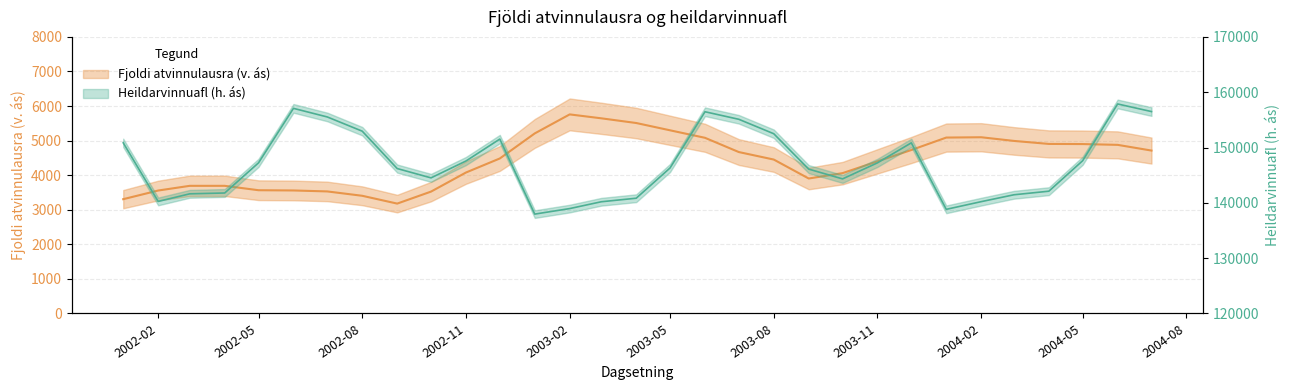

At 2003-11, list the series in order from largest to smallest.

Heildarvinnuafl, Fjoldi atvinnulausra